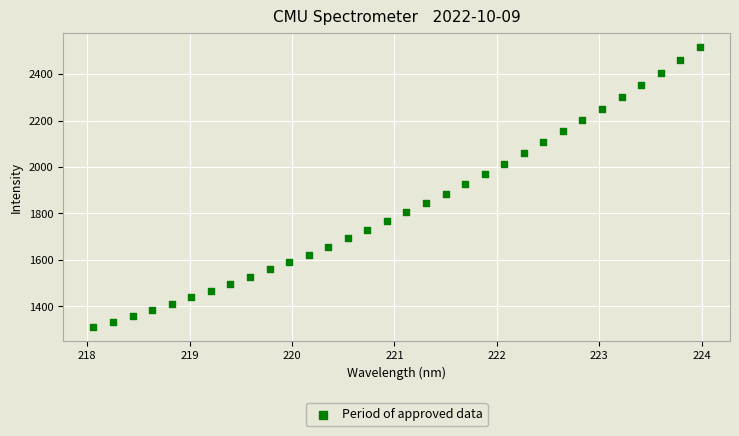

What is the range of X values (max minus min)?

5.9